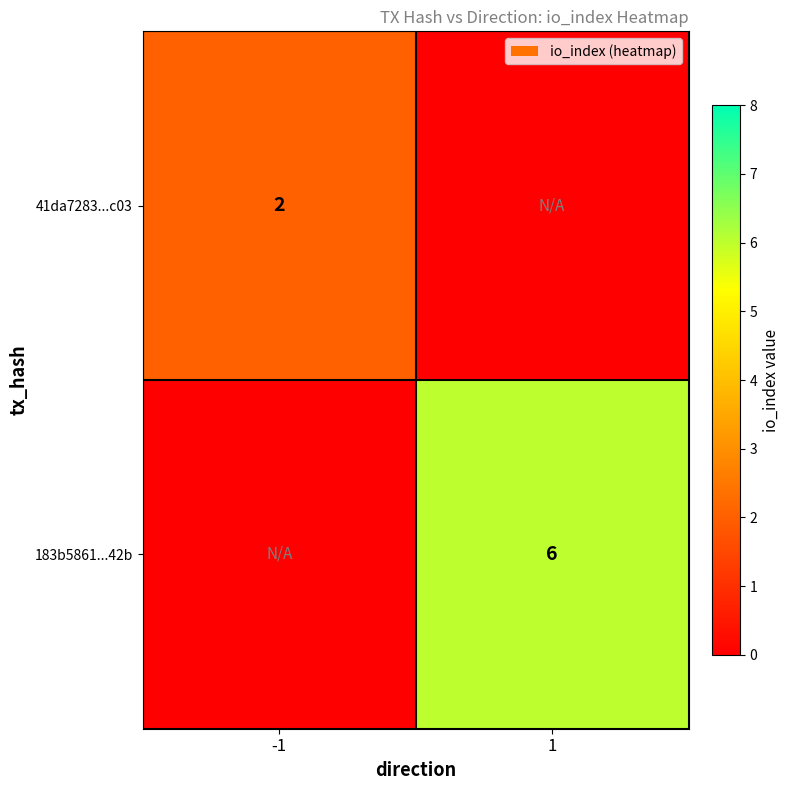

The 183b5861...42b series shows 6 at 1. True or false?

True